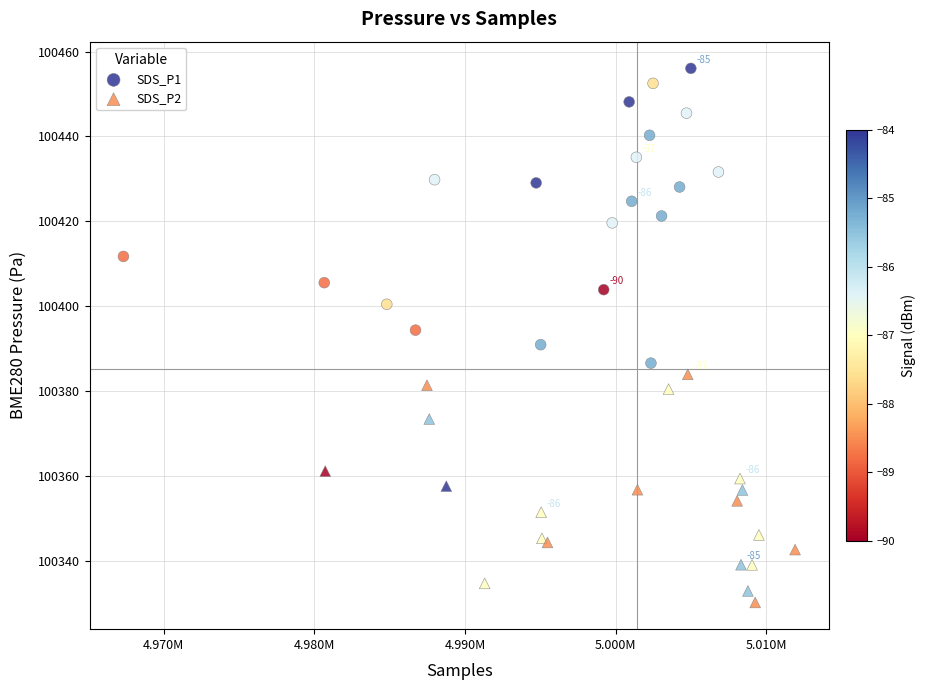

Which series contains the lowest Y value?

SDS_P2